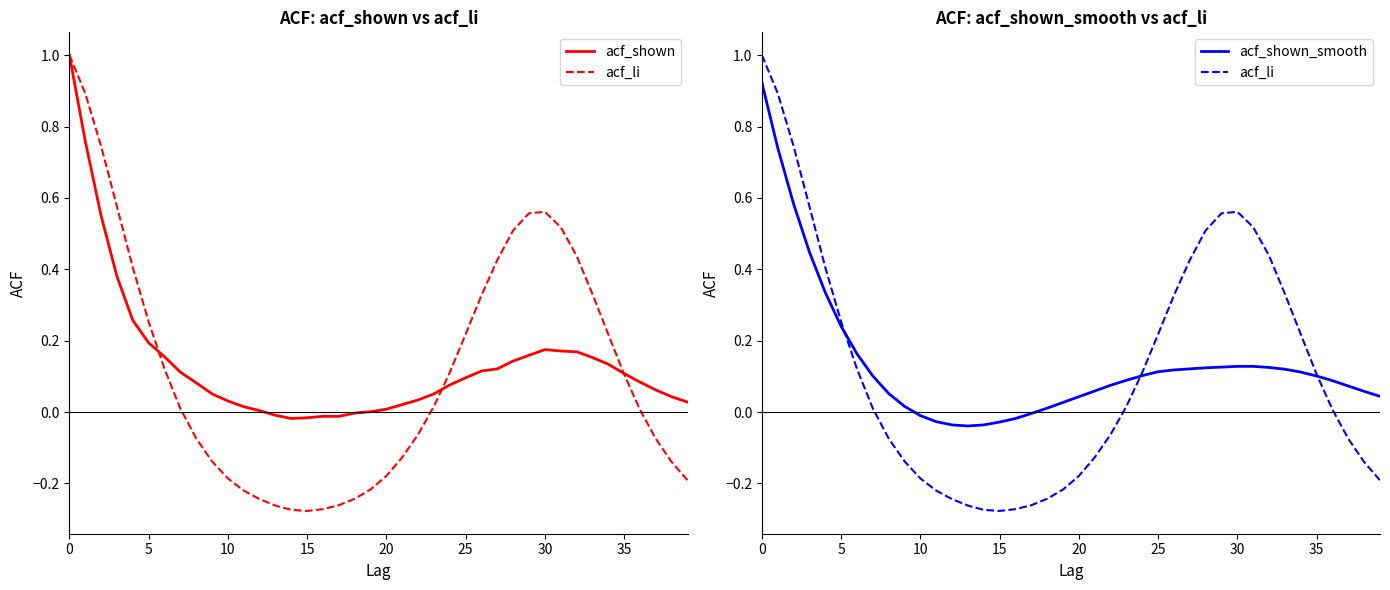

How many intersections are there between acf_li and acf_shown?

3